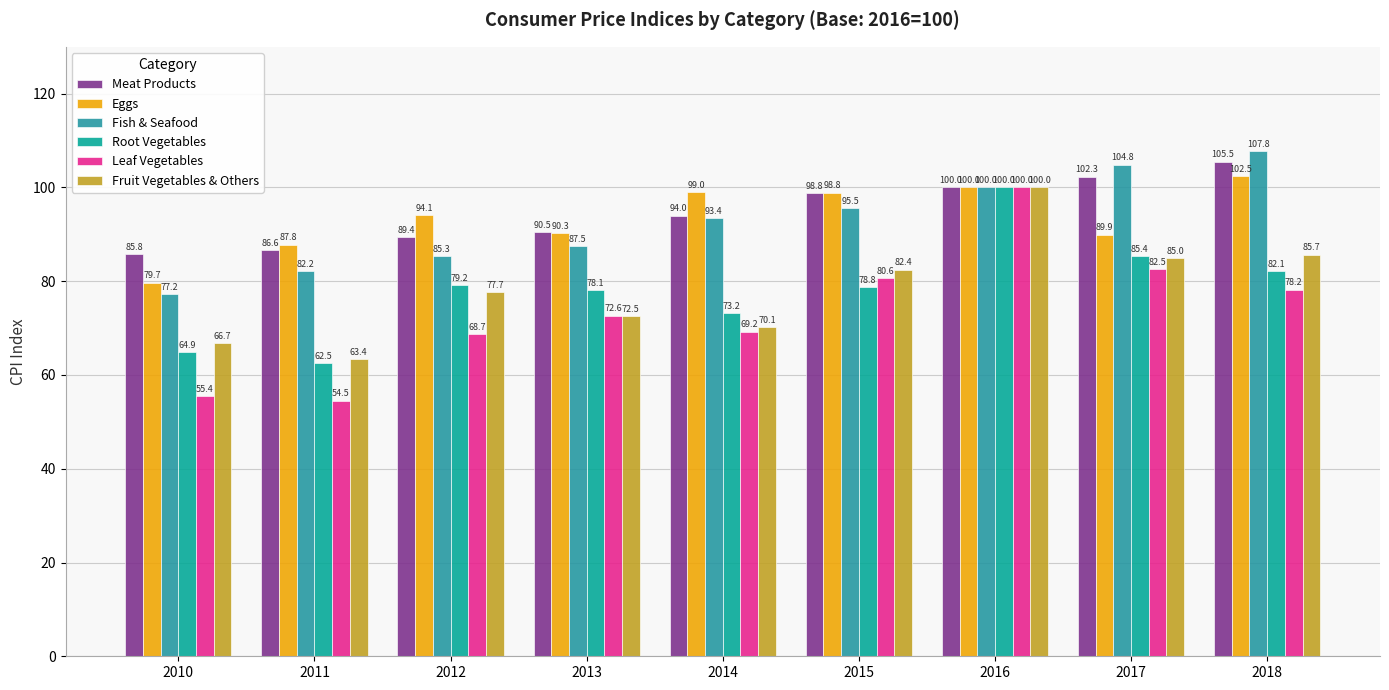

Which series changed the most between 2011 and 2018?

Fish & Seafood